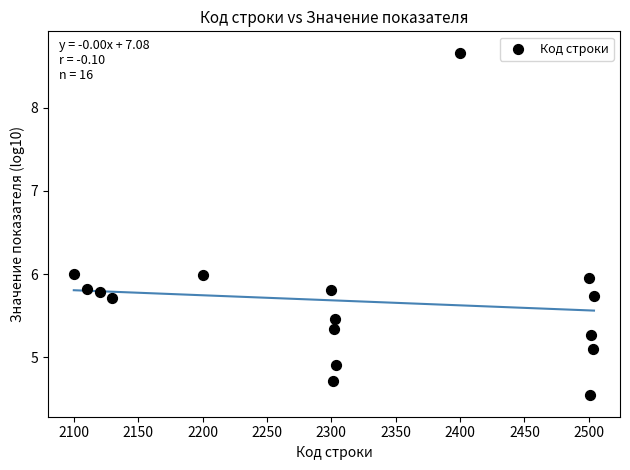

What is the range of Y values (max minus min)?

4.1